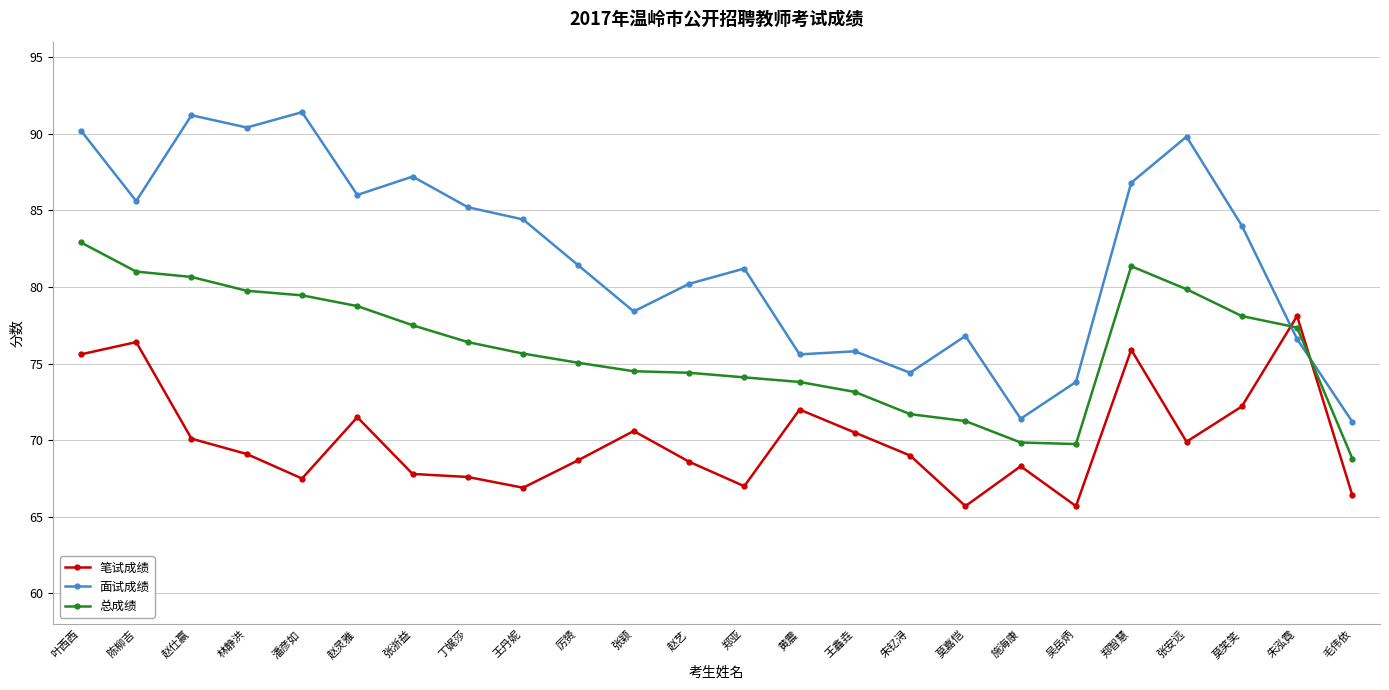

What position from the right is 赵灵雅?

19